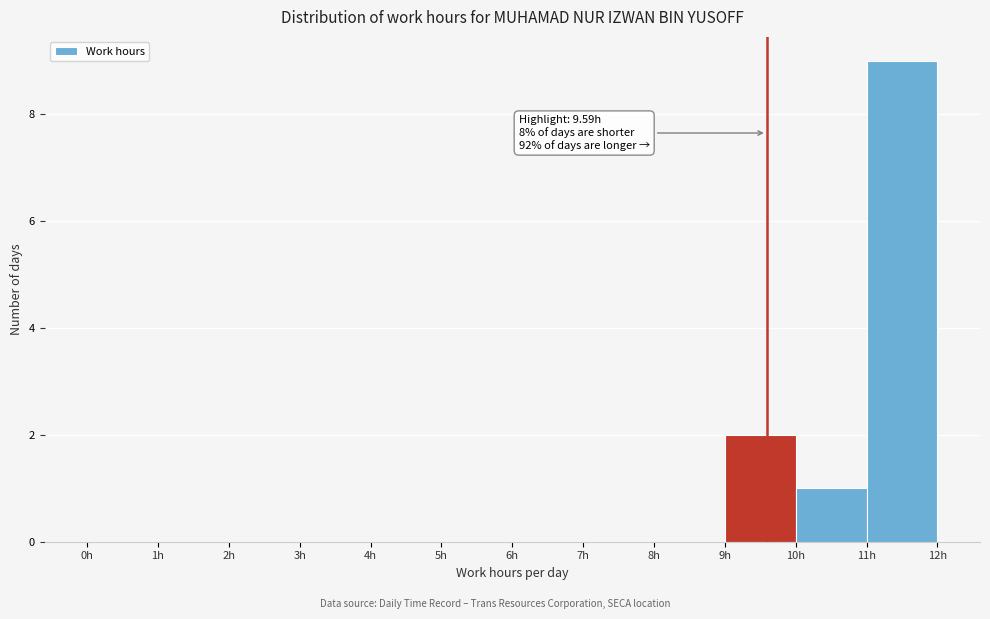

Over which range of the x-axis is the bar tallest?

11 to 12